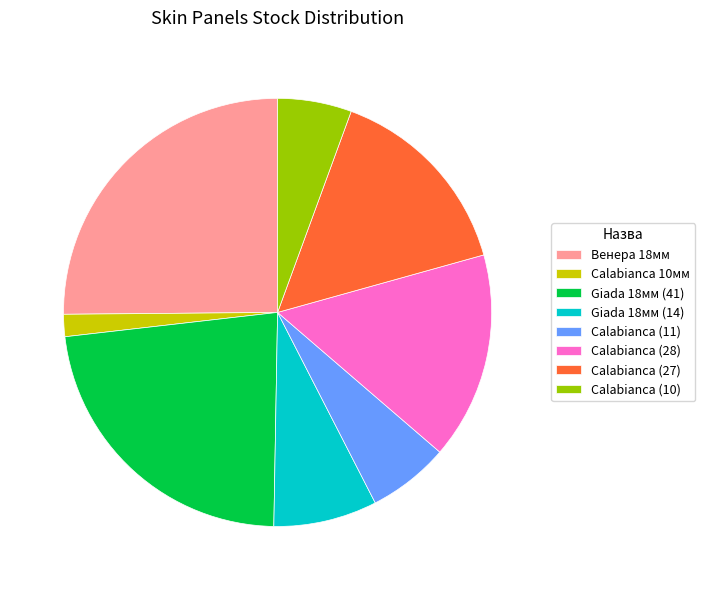

Which category has the biggest portion of the pie?

Венера 18мм